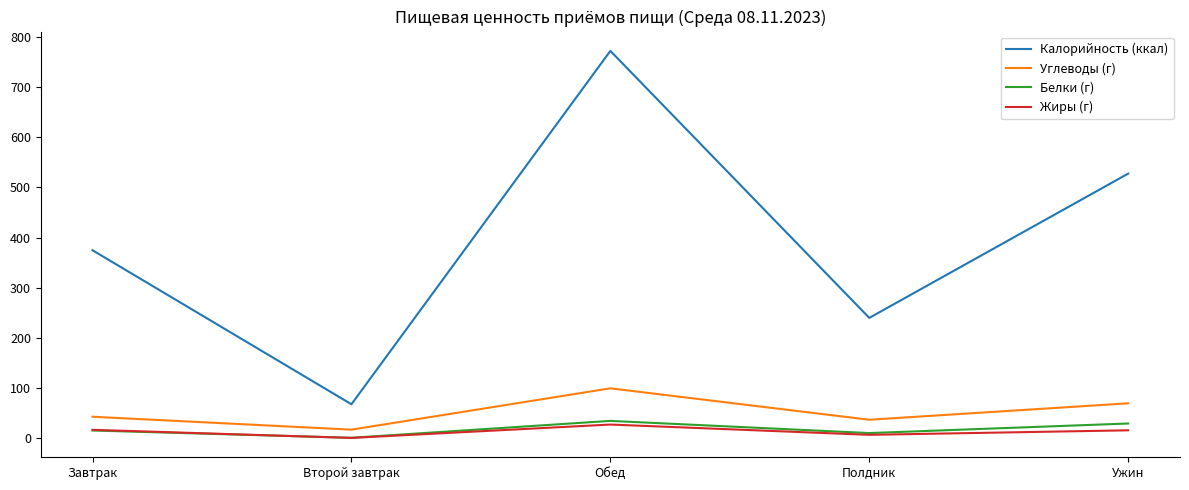

Between Второй завтрак and Ужин, which series saw the biggest shift?

Калорийность (ккал)